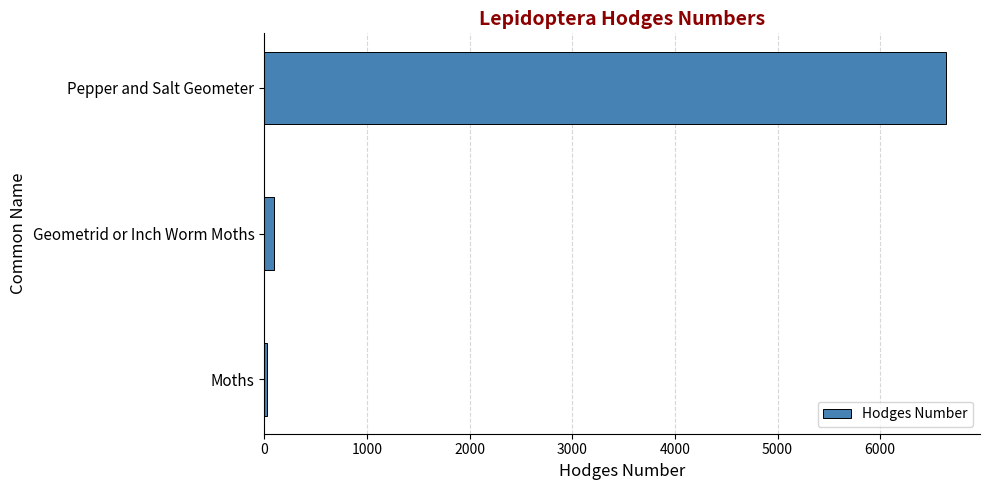

Reading top to bottom, what are all the values shown in this chart?

Pepper and Salt Geometer=6640.0	Geometrid or Inch Worm Moths=91.3	Moths=29.0